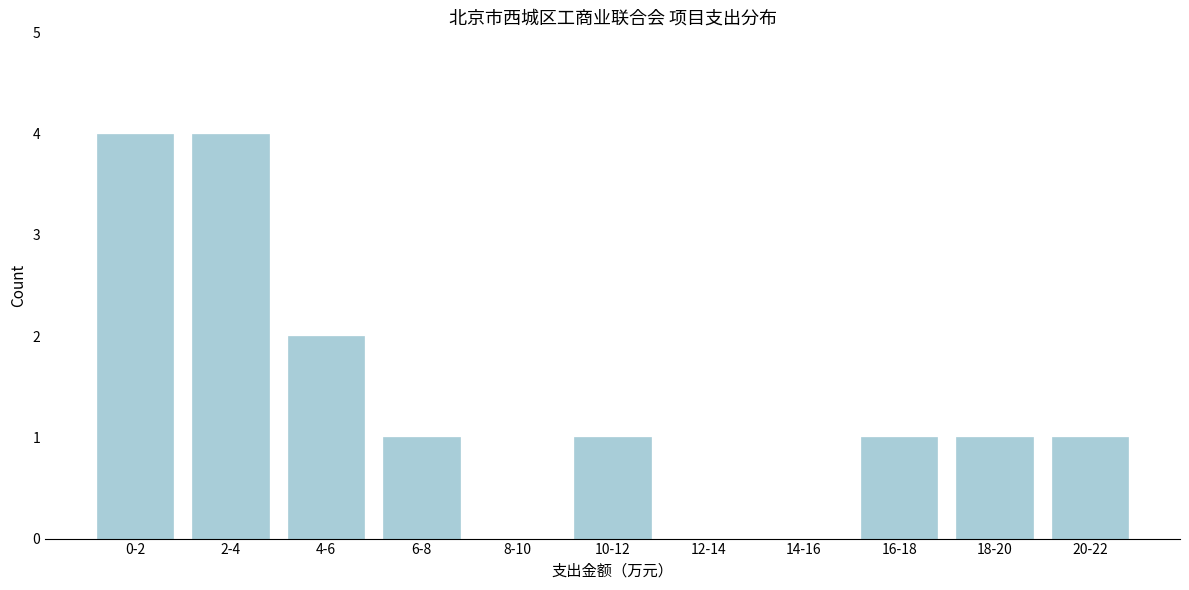

Reading right to left, extract all data points from this chart.

20-22=1	18-20=1	16-18=1	14-16=0	12-14=0	10-12=1	8-10=0	6-8=1	4-6=2	2-4=4	0-2=4